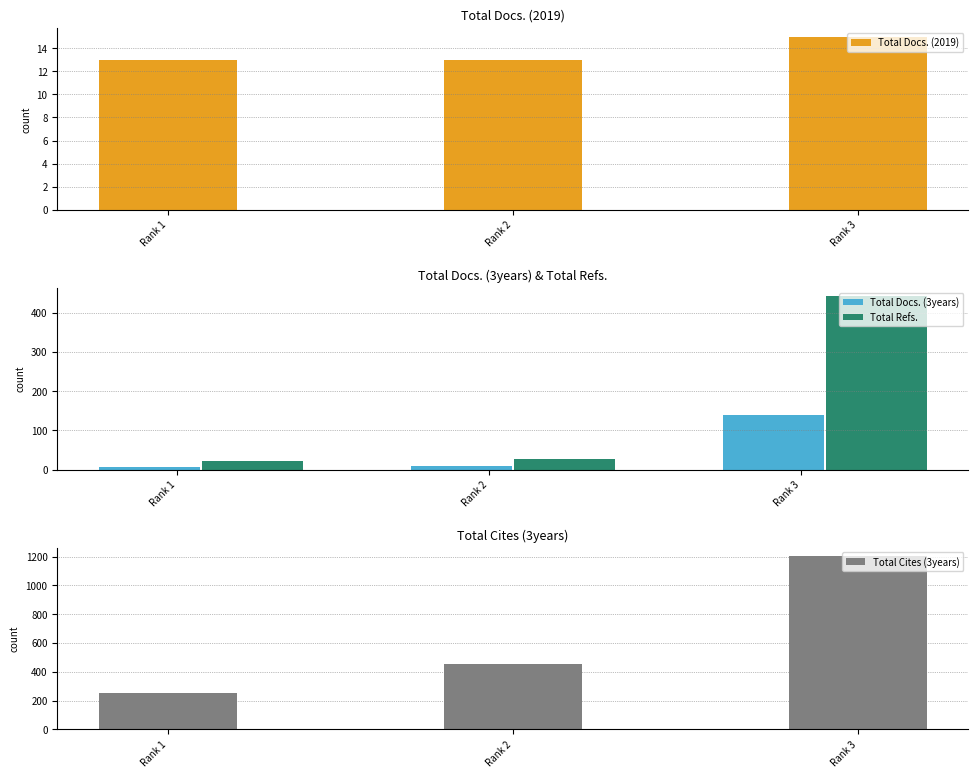

Read the Total Docs. (2019) value at Rank 2.

13